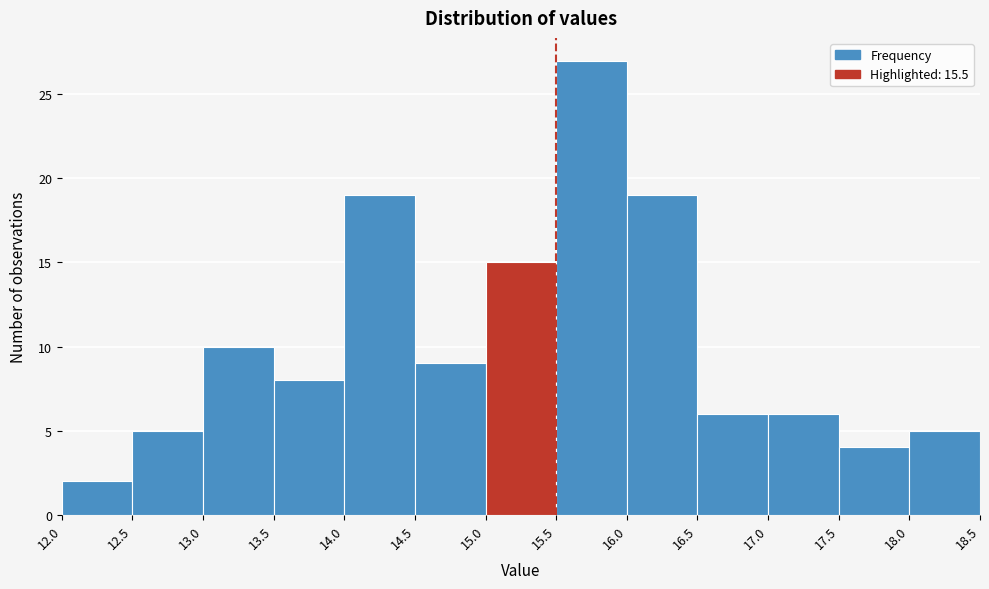

How tall is the bar that spans 15.5 to 16.0 on the x-axis? The values are not printed on the chart, so give them approximately, as read against the axis.

27